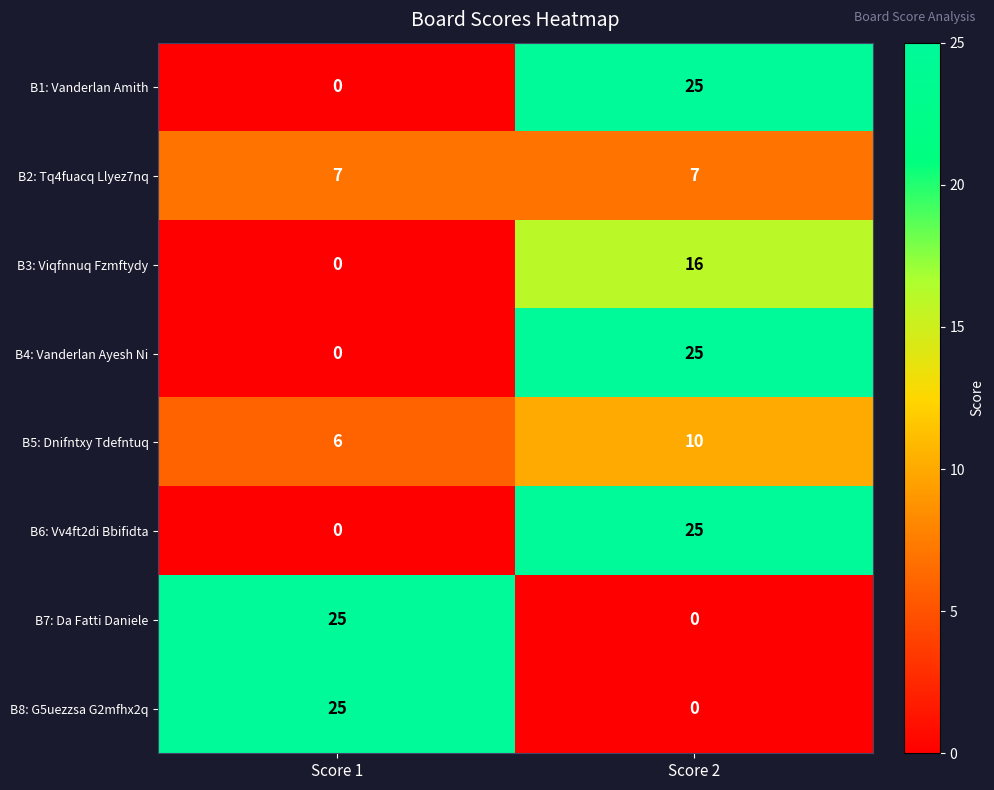

What is the sum of all B7: Da Fatti Daniele values?

25